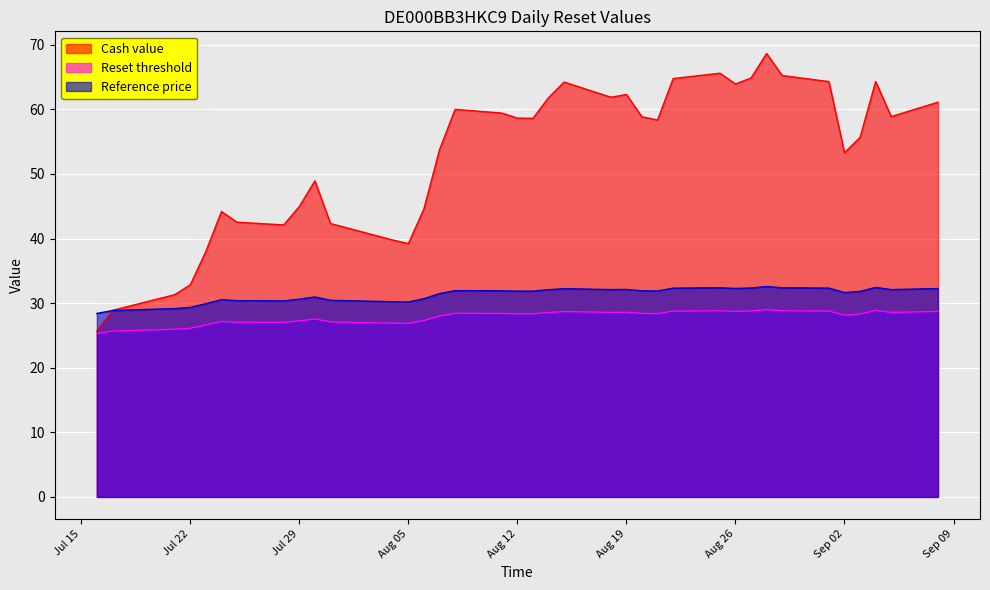

List the series in order of their peak value, highest first.

Cash value, Reference price, Reset threshold